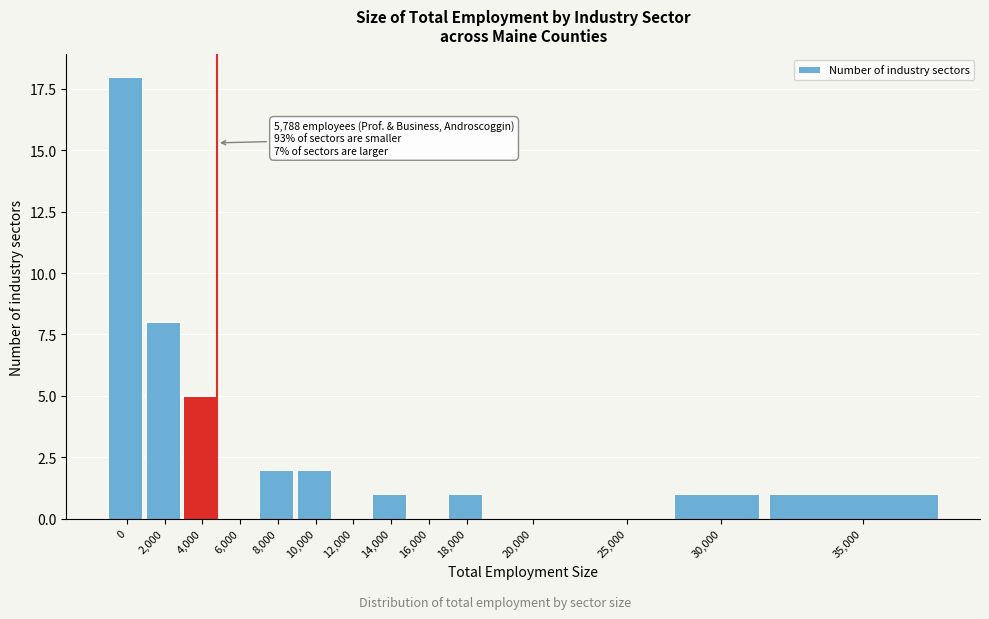

What is the greatest value displayed?

18